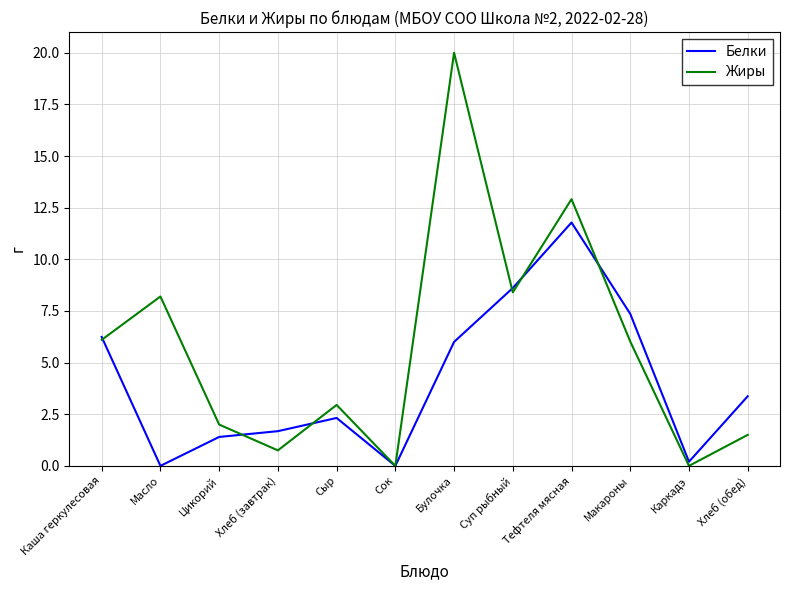

How many series are shown in this chart?

2